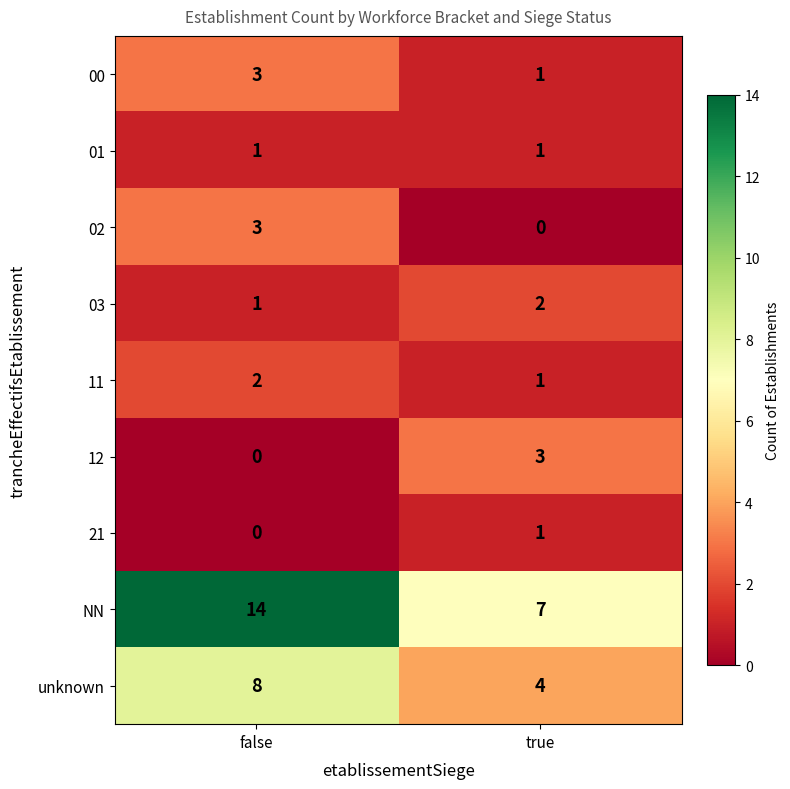

What is the average value of the unknown series?

6